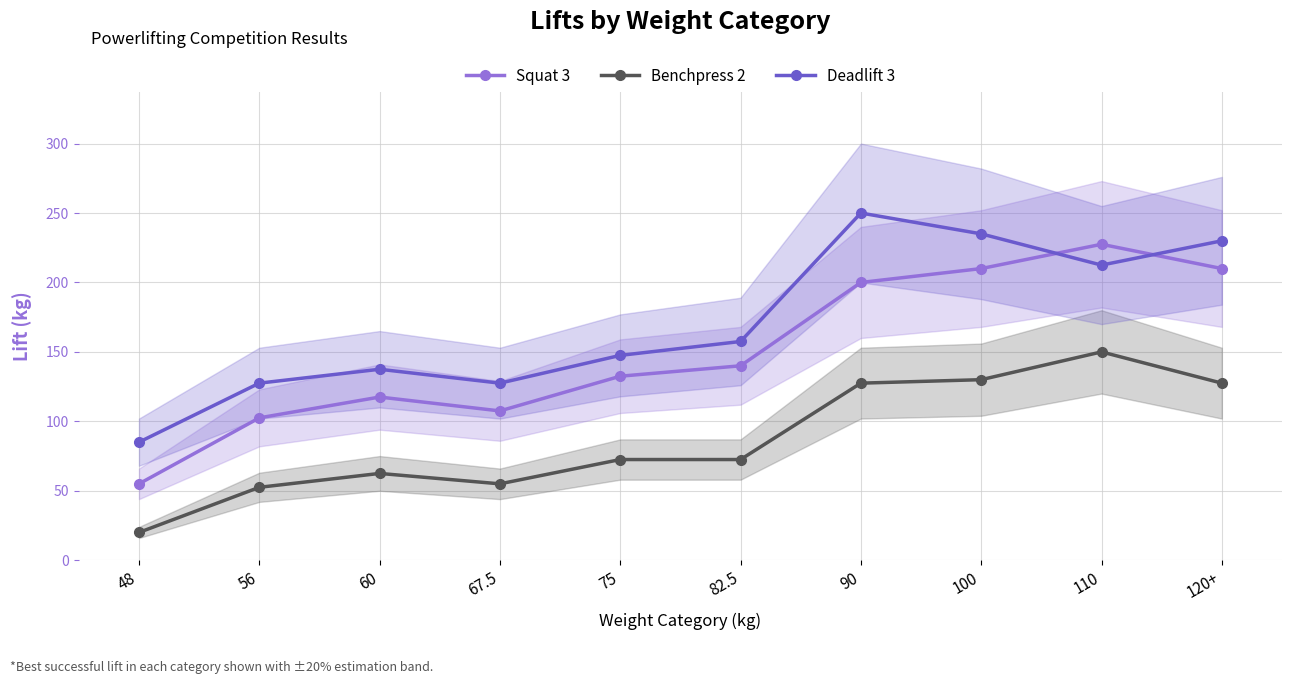

Where is the first local maximum for Deadlift 3?

60